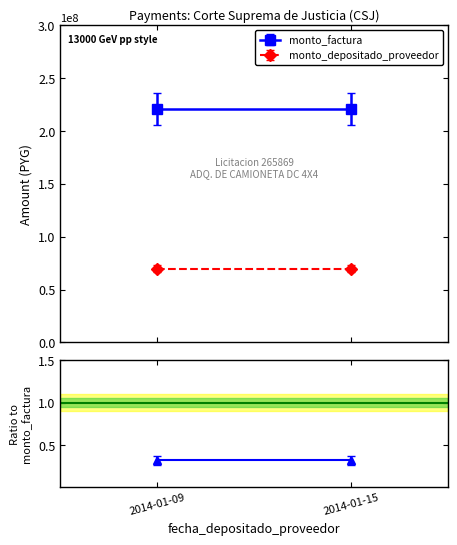

What is the sum of all monto_factura values?

440748000